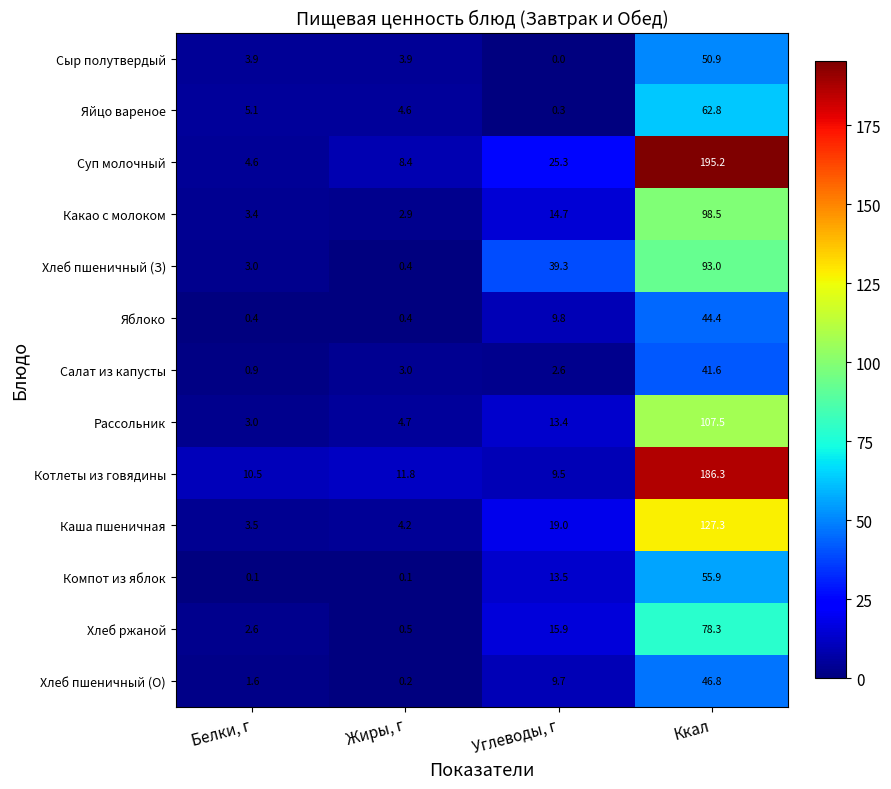

At how many categories does at least one series exceed 140?

1